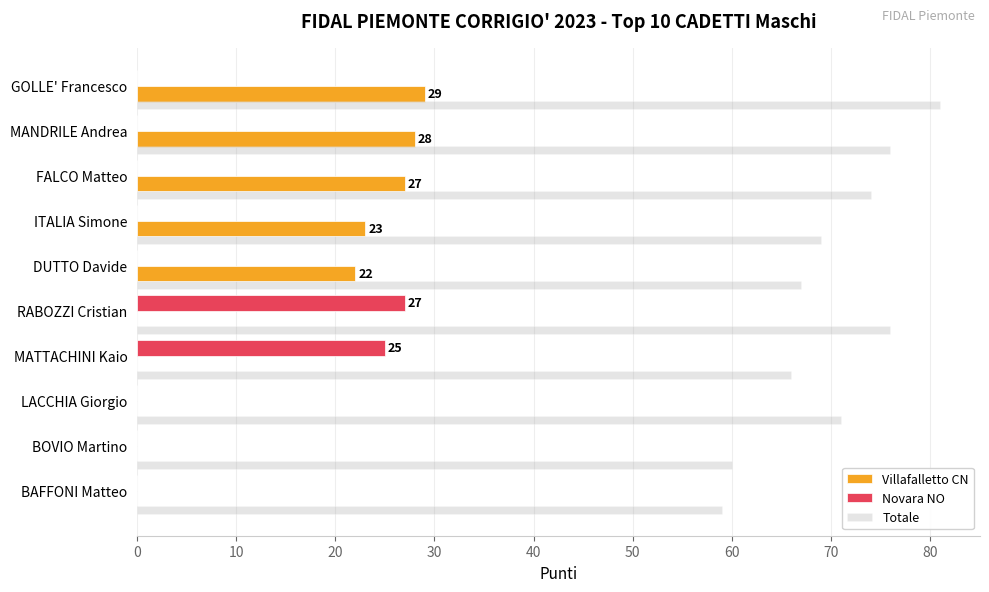

What is the sum of all Villafalletto CN values?

129